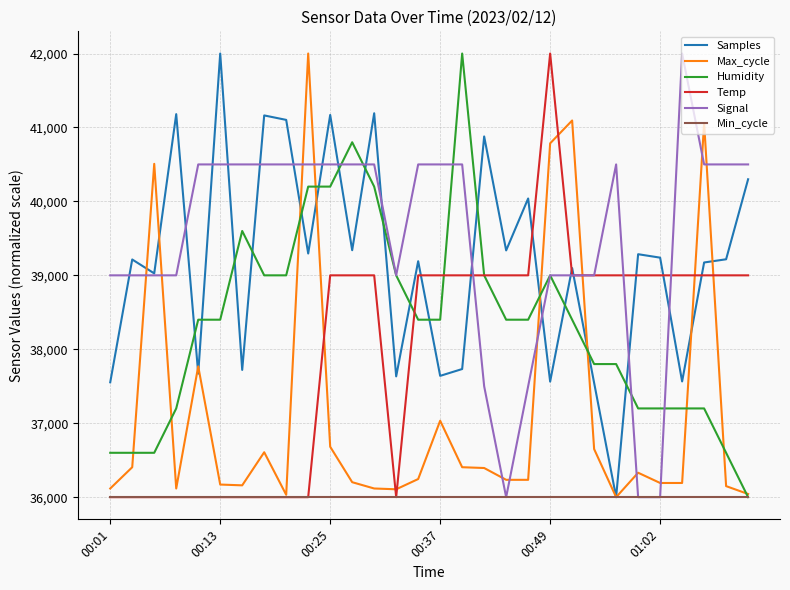

What is the maximum value for Temp?

42000.0